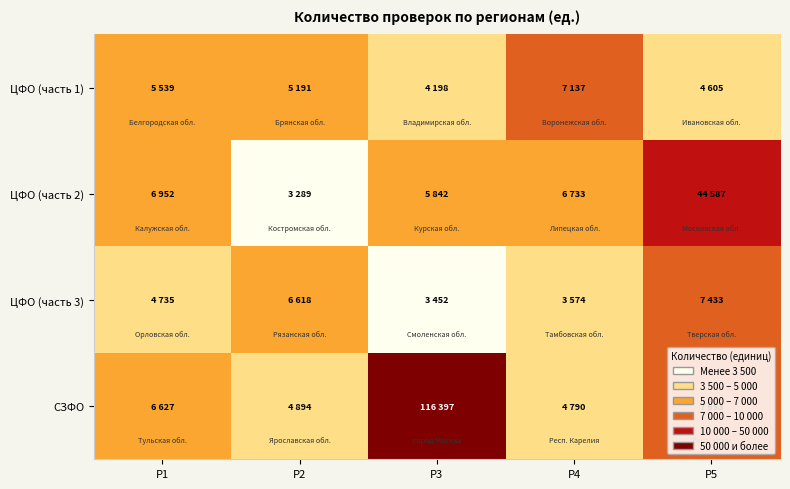

Reading right to left, extract all data points from this chart.

ЦФО (часть 1): Р5=4605	Р4=7137	Р3=4198	Р2=5191	Р1=5539
ЦФО (часть 2): Р5=44587	Р4=6733	Р3=5842	Р2=3289	Р1=6952
ЦФО (часть 3): Р5=7433	Р4=3574	Р3=3452	Р2=6618	Р1=4735
СЗФО: Р5=7653	Р4=4790	Р3=116397	Р2=4894	Р1=6627